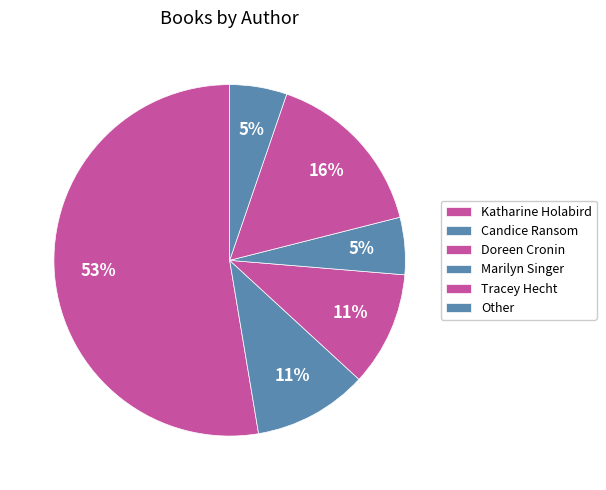

To the nearest percent, what is the average slice percentage?

17%